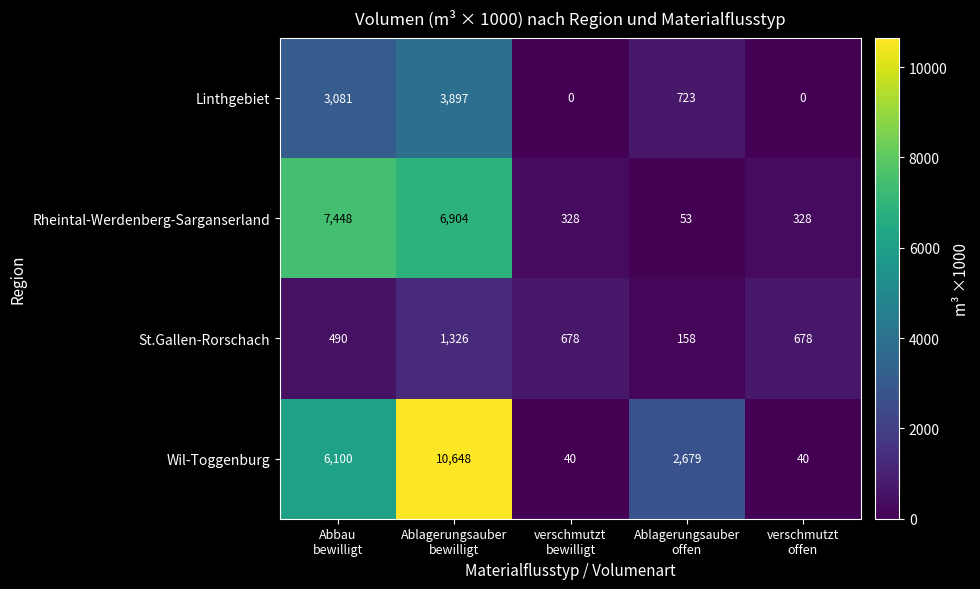

What is the difference between the maximum and minimum values in the Wil-Toggenburg series?

10608